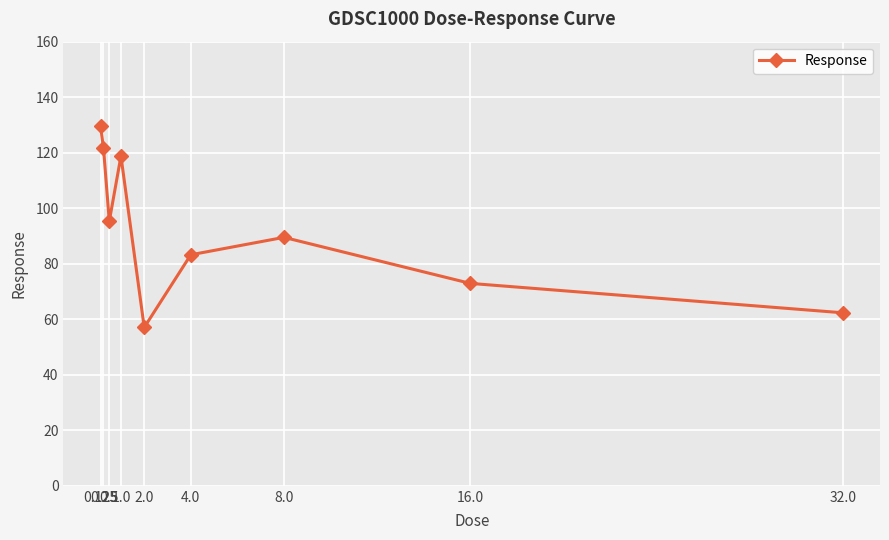

What is the average value?

92.3